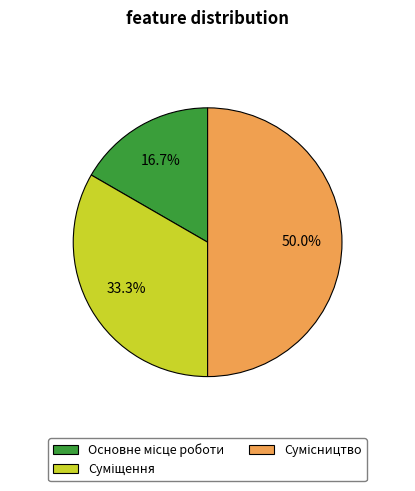

To the nearest percent, what is the difference between the Суміщення and Сумісництво slice percentages?

17%